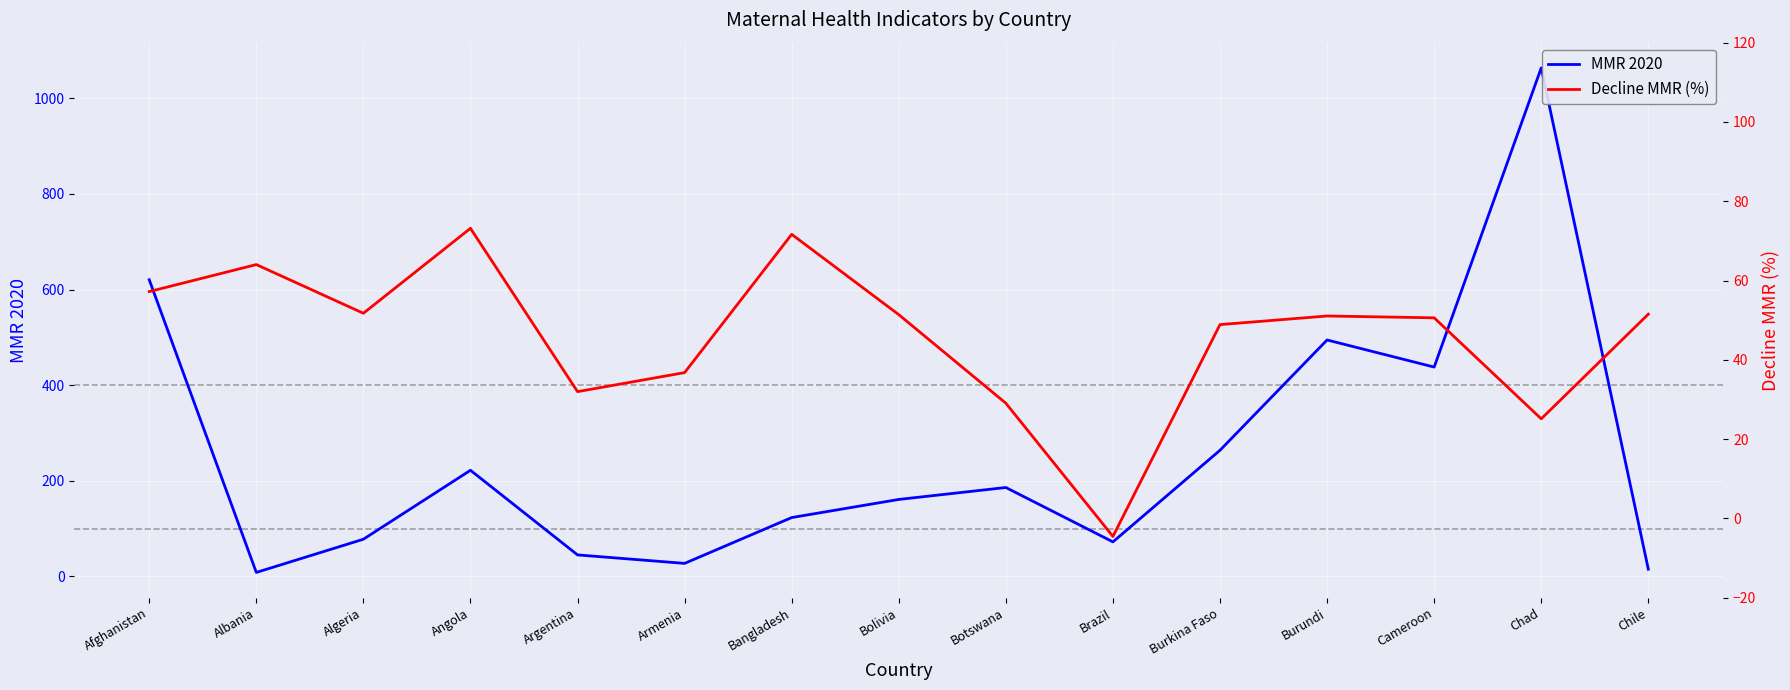

How many values in the MMR 2020 series are below 160?

7